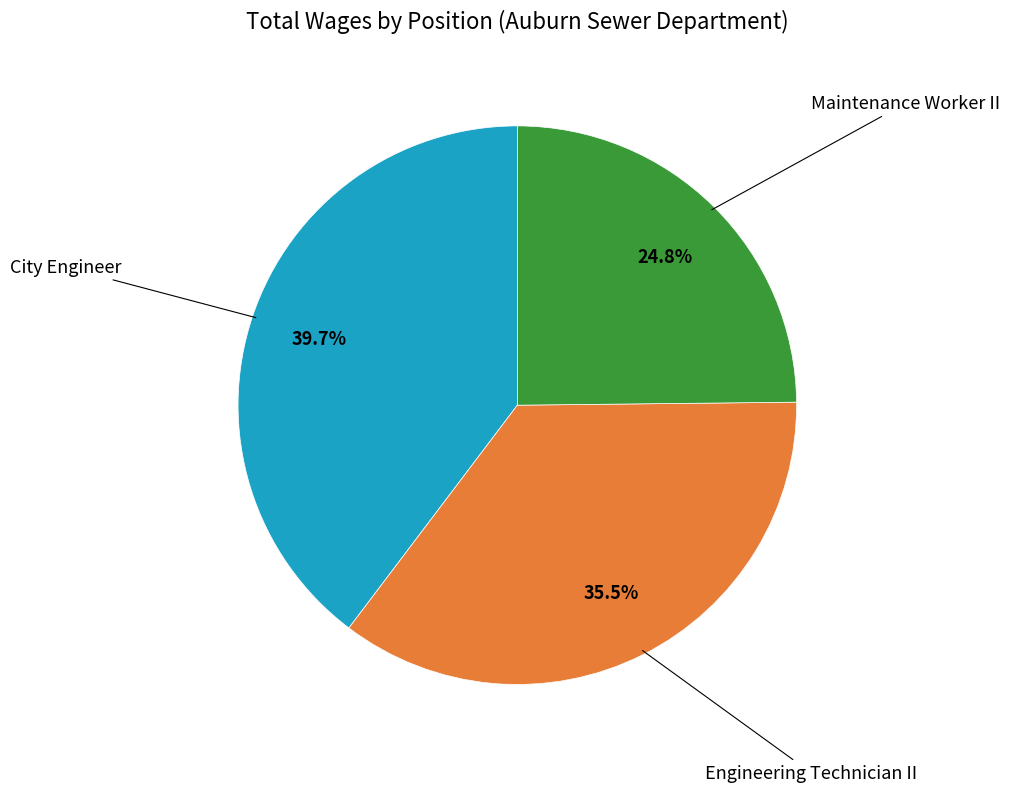

To the nearest percent, what is the difference between the Maintenance Worker II and Engineering Technician II slice percentages?

11%